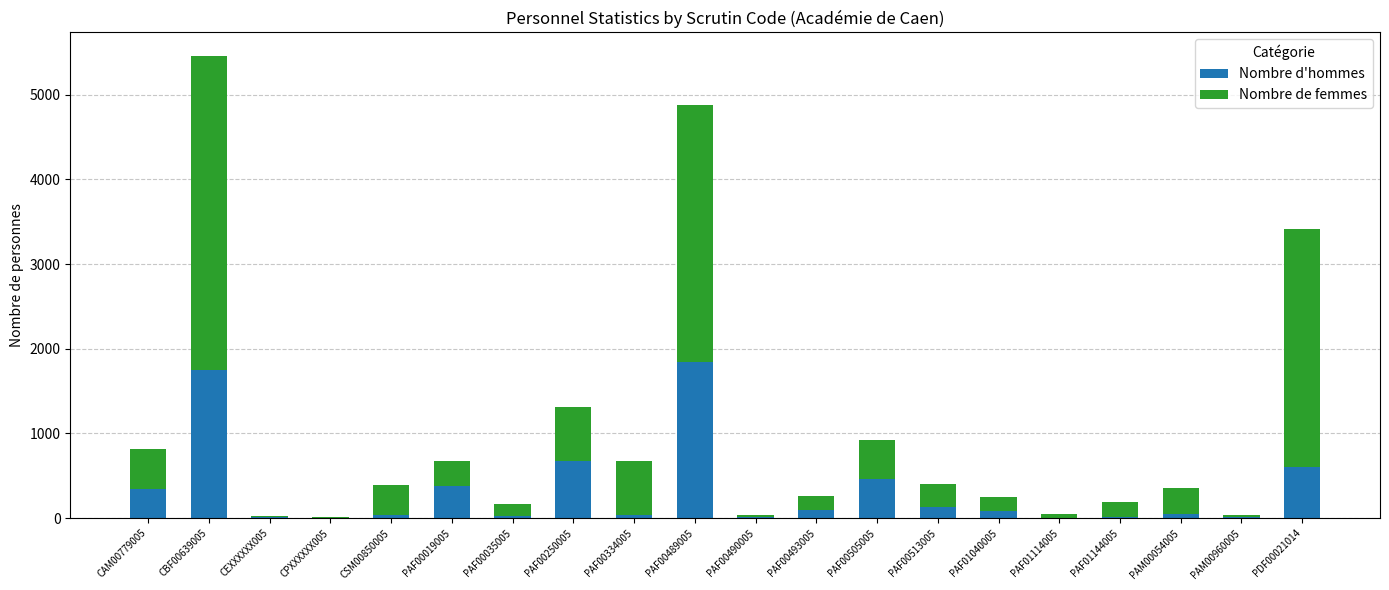

What are all the series names shown in the legend?

Nombre d'hommes, Nombre de femmes